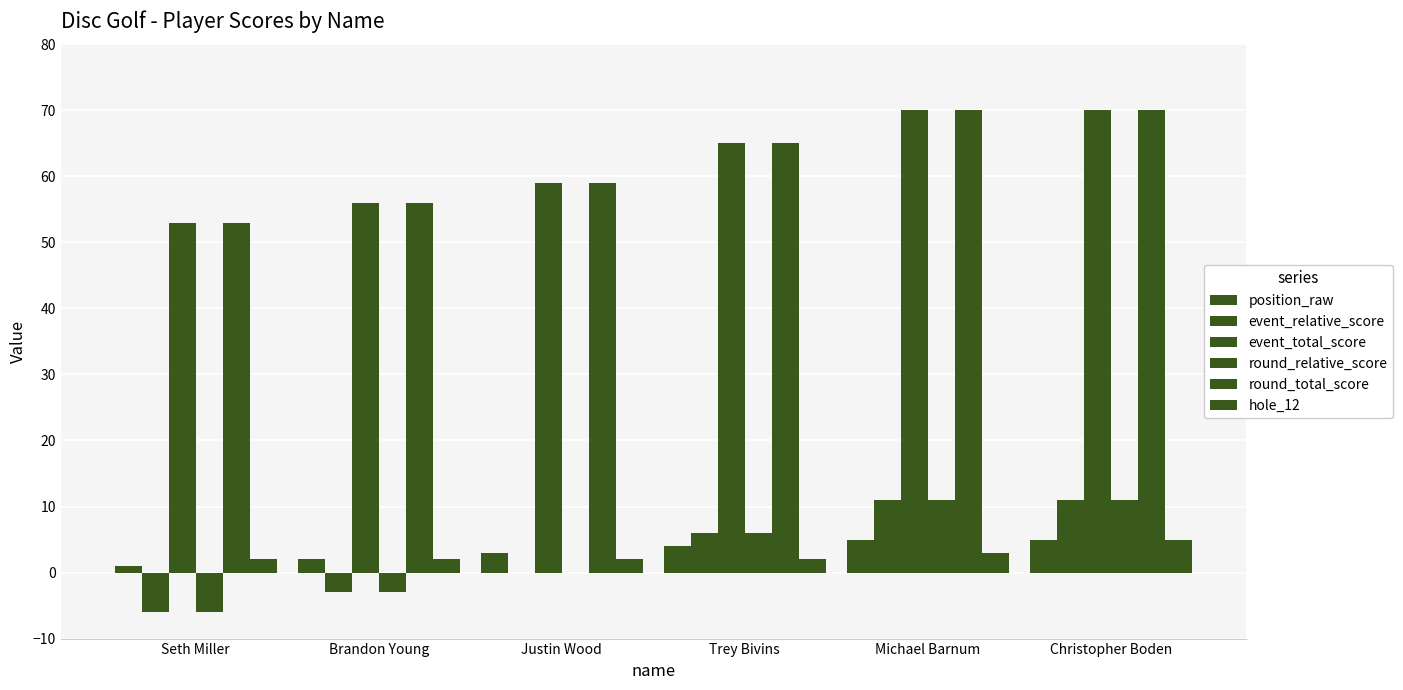

Reading left to right, extract all data points from this chart.

position_raw: 1	2	3	4	5	5
event_relative_score: -6	-3	0	6	11	11
event_total_score: 53	56	59	65	70	70
round_relative_score: -6	-3	0	6	11	11
round_total_score: 53	56	59	65	70	70
hole_12: 2	2	2	2	3	5